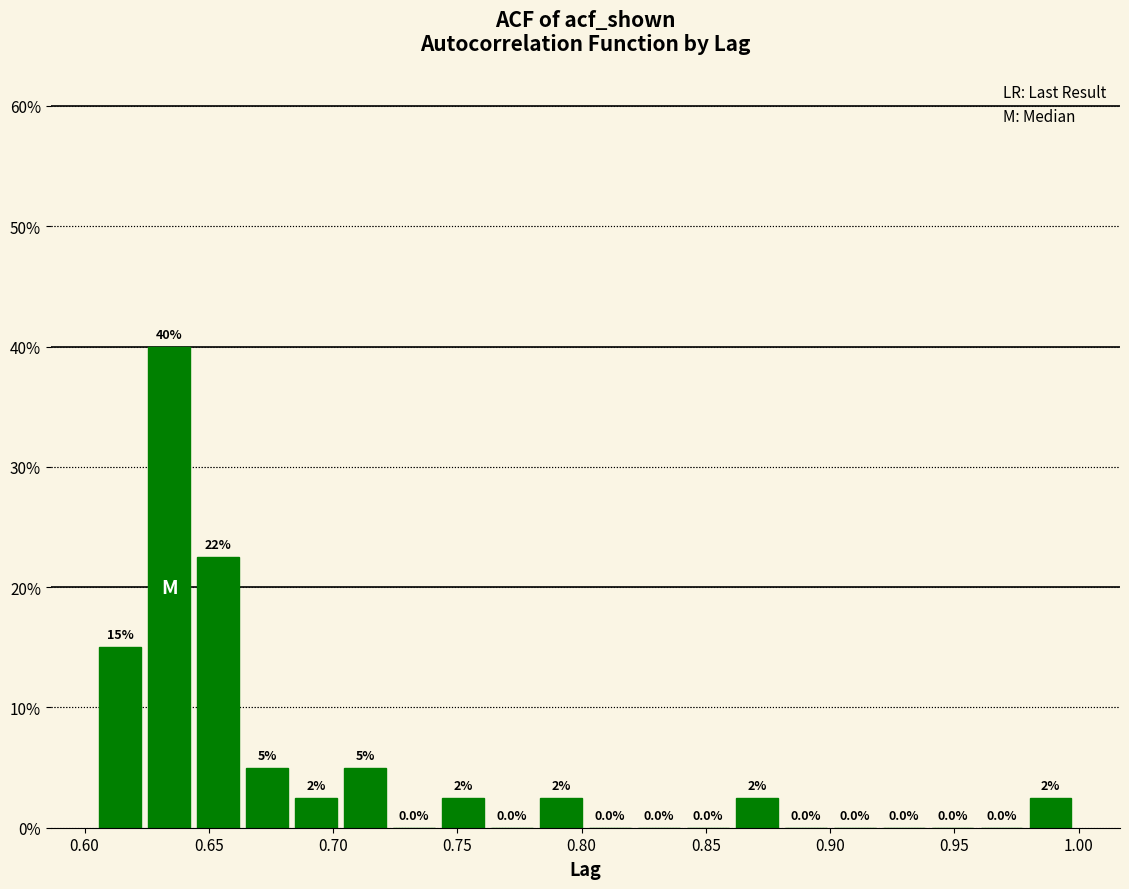

Around what value on the x-axis is the tallest bar? Give the approximate position of its centre, as read against the axis.

0.635